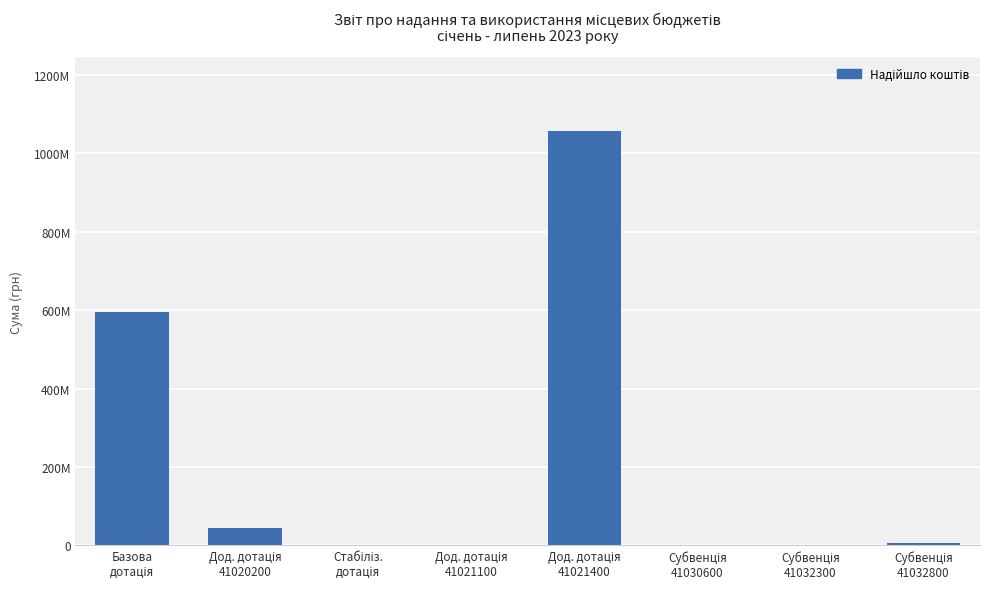

At which label is the value closest to 527882550?

Базова
дотація